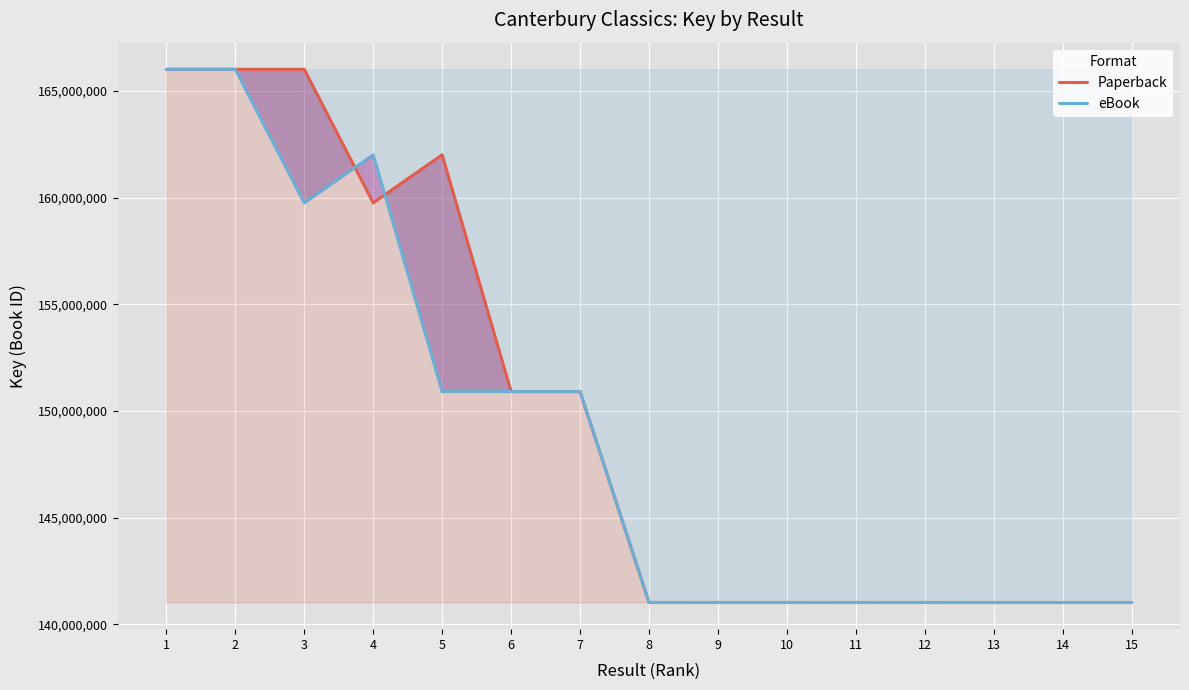

How many times do eBook and Paperback cross each other?

3